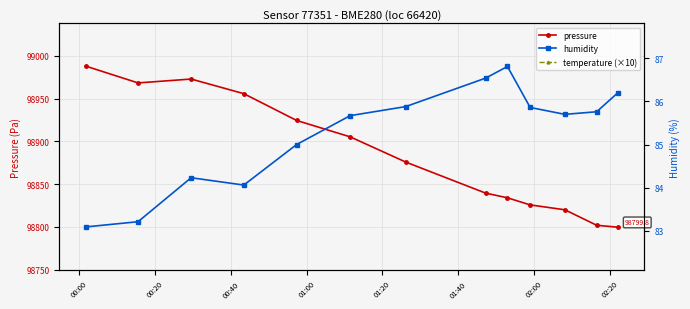

True or false: humidity and pressure cross at least once.

False